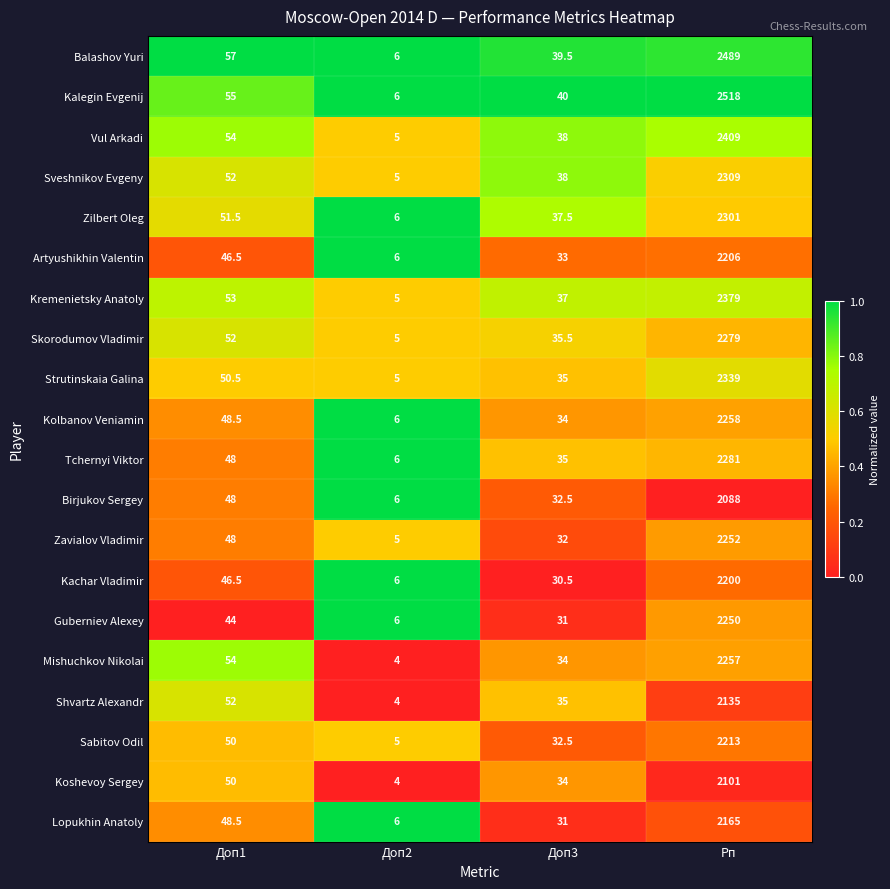

At which category is the sum across all series the highest?

Рп